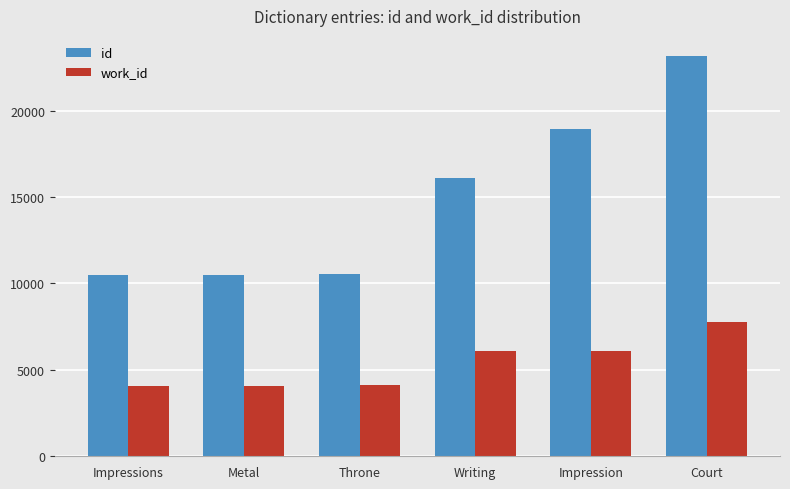

What is the sum of the id values at Impression and Metal?

29430